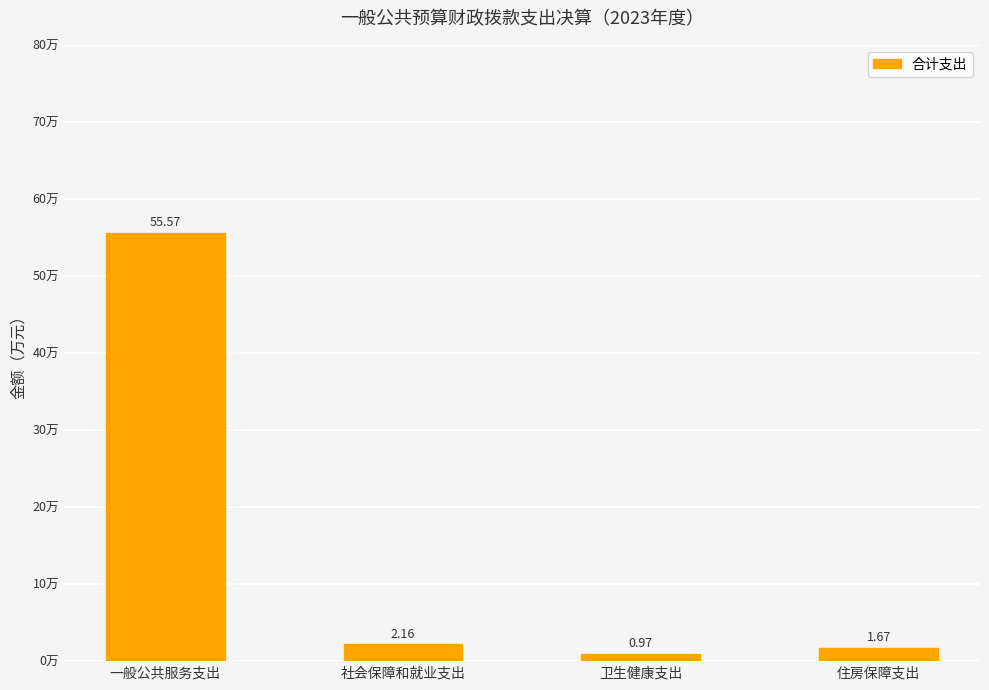

List the labels in order of value, largest first.

一般公共服务支出, 社会保障和就业支出, 住房保障支出, 卫生健康支出